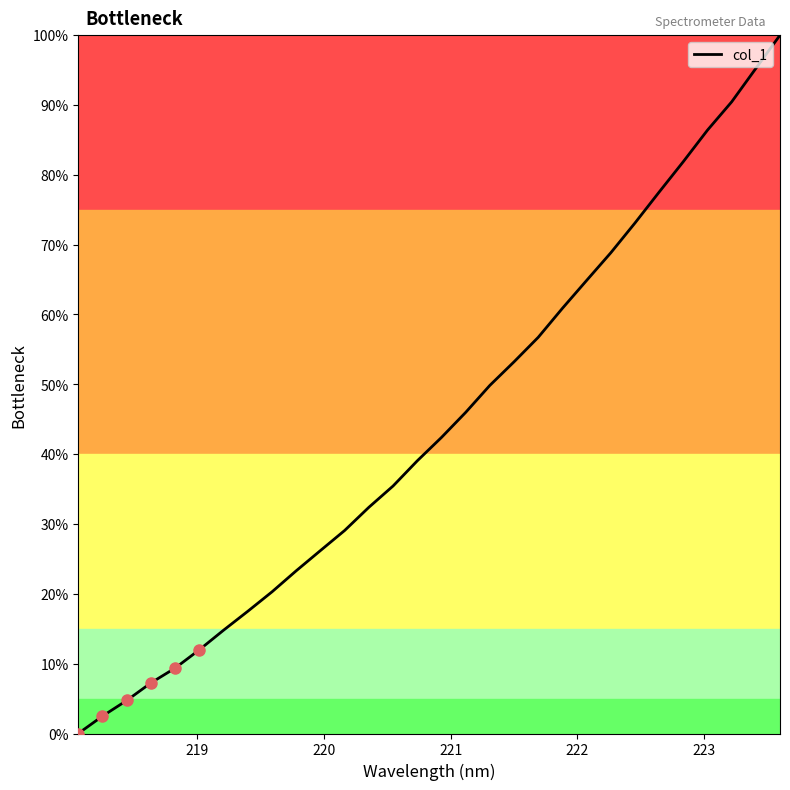

What is the maximum value shown in the chart?

100.0